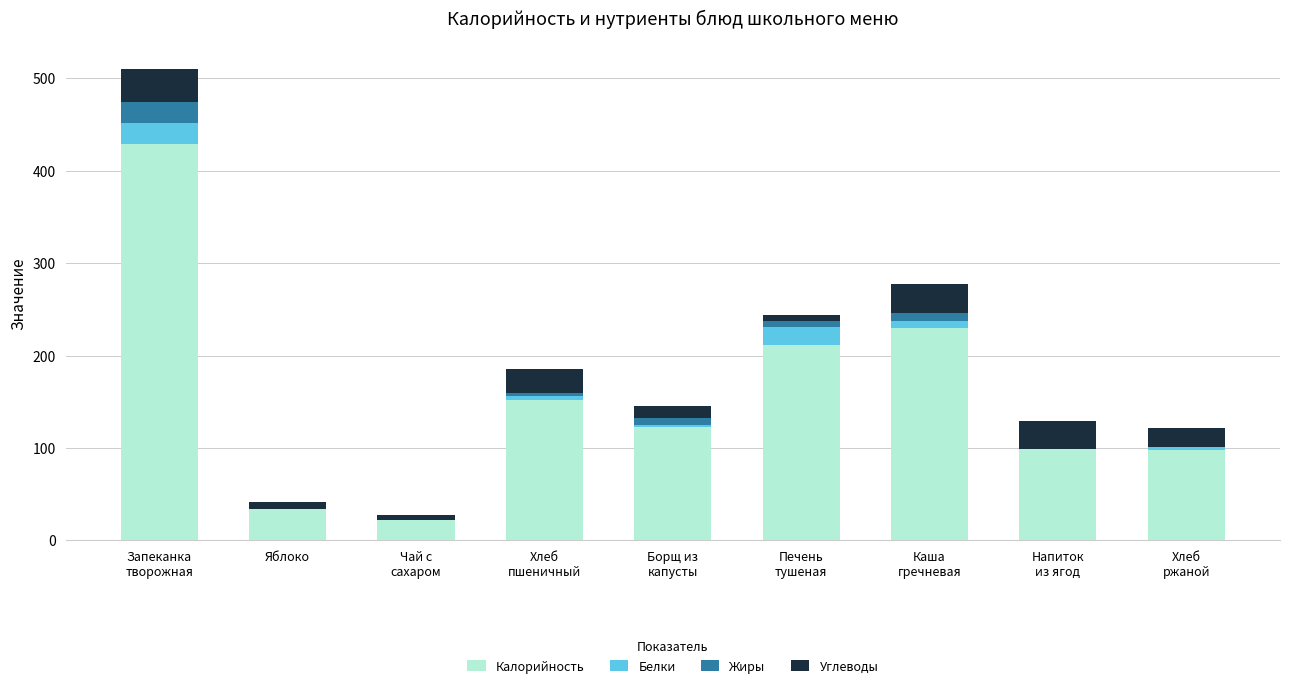

Count the number of categories in the chart.

9